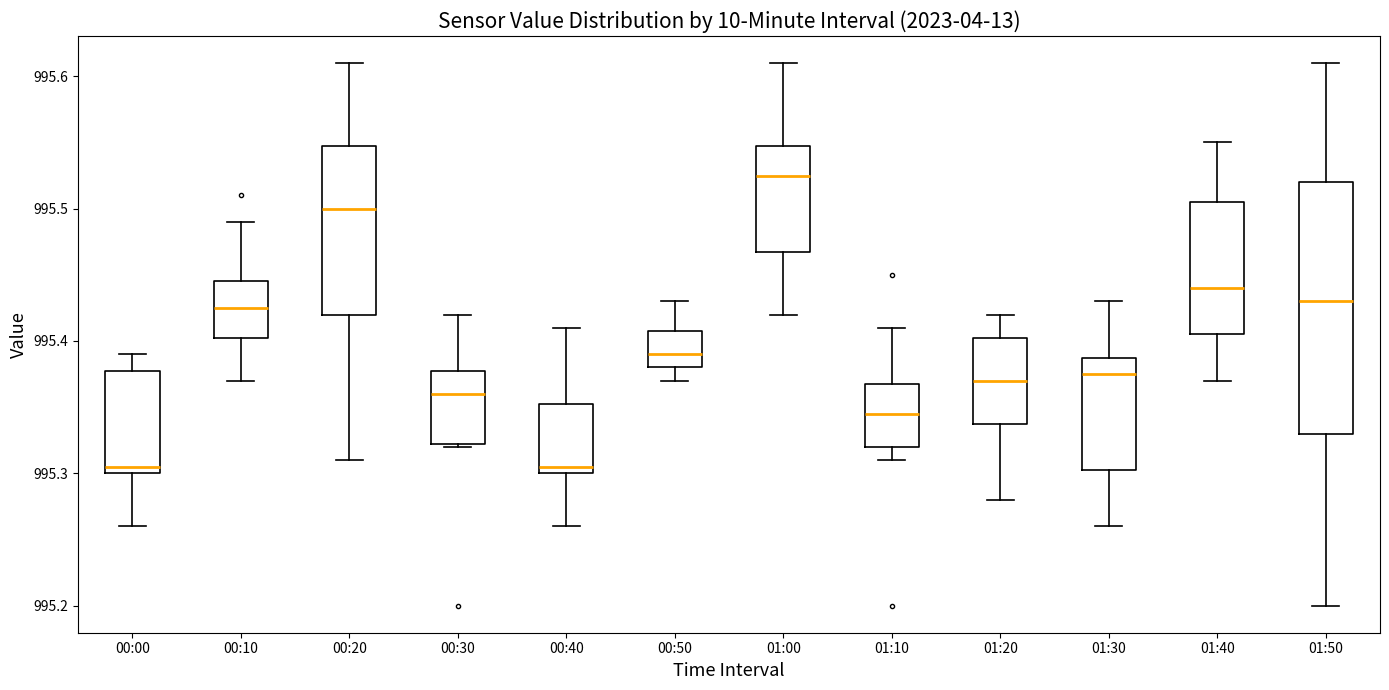

Reading left to right, transcribe this box plot: for each box, give where its median line is, the range the box spans, and where its two whiskers end, as read against the y-axis. The values are not printed on the chart, so give them approximately, as read against the axis.

00:00: median 995.31, box 995.30 to 995.38, whiskers 995.26 to 995.39
00:10: median 995.43, box 995.40 to 995.45, whiskers 995.37 to 995.49
00:20: median 995.50, box 995.42 to 995.55, whiskers 995.31 to 995.61
00:30: median 995.36, box 995.32 to 995.38, whiskers 995.32 to 995.42
00:40: median 995.31, box 995.30 to 995.35, whiskers 995.26 to 995.41
00:50: median 995.39, box 995.38 to 995.41, whiskers 995.37 to 995.43
01:00: median 995.53, box 995.47 to 995.55, whiskers 995.42 to 995.61
01:10: median 995.35, box 995.32 to 995.37, whiskers 995.31 to 995.41
01:20: median 995.37, box 995.34 to 995.40, whiskers 995.28 to 995.42
01:30: median 995.38, box 995.30 to 995.39, whiskers 995.26 to 995.43
01:40: median 995.44, box 995.41 to 995.51, whiskers 995.37 to 995.55
01:50: median 995.43, box 995.33 to 995.52, whiskers 995.20 to 995.61